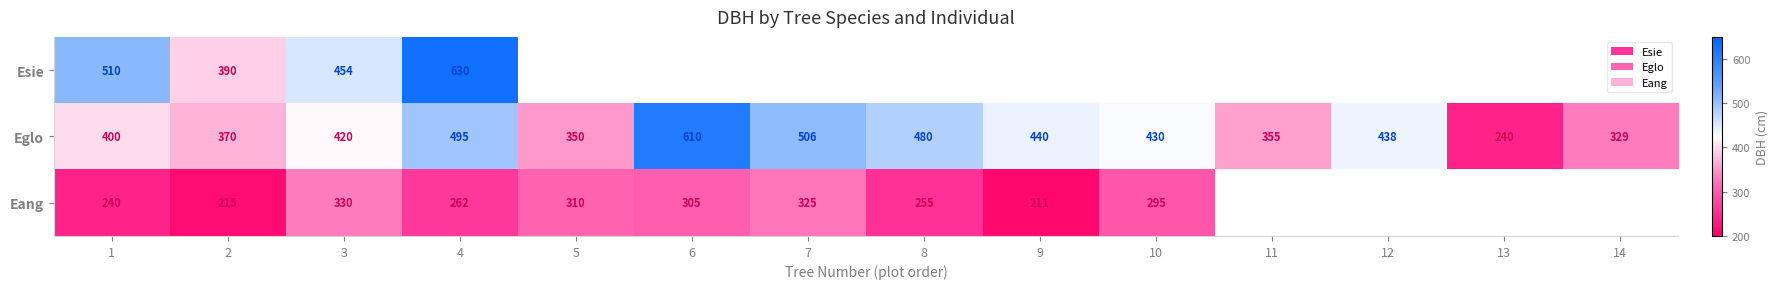

Which label corresponds to the largest value in the chart?

4